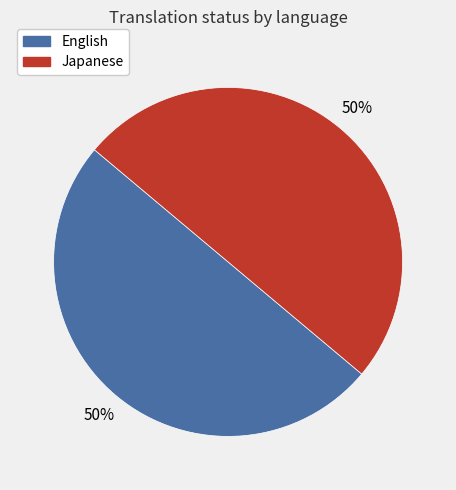

To the nearest percent, what is the average slice percentage?

50%